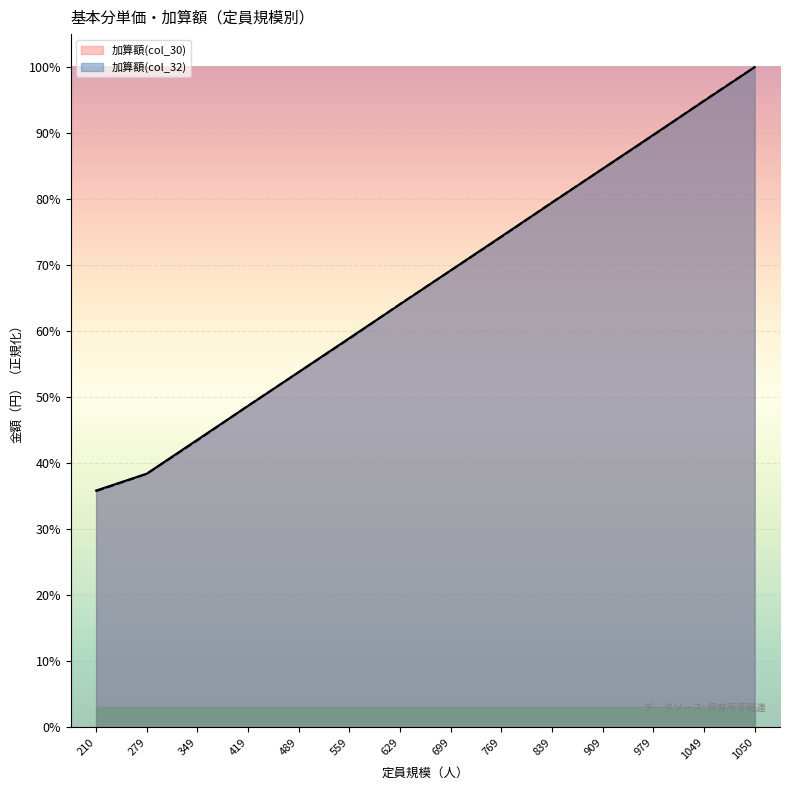

What is the value of the 加算額(col_32) point at the 13th from the left?

0.9